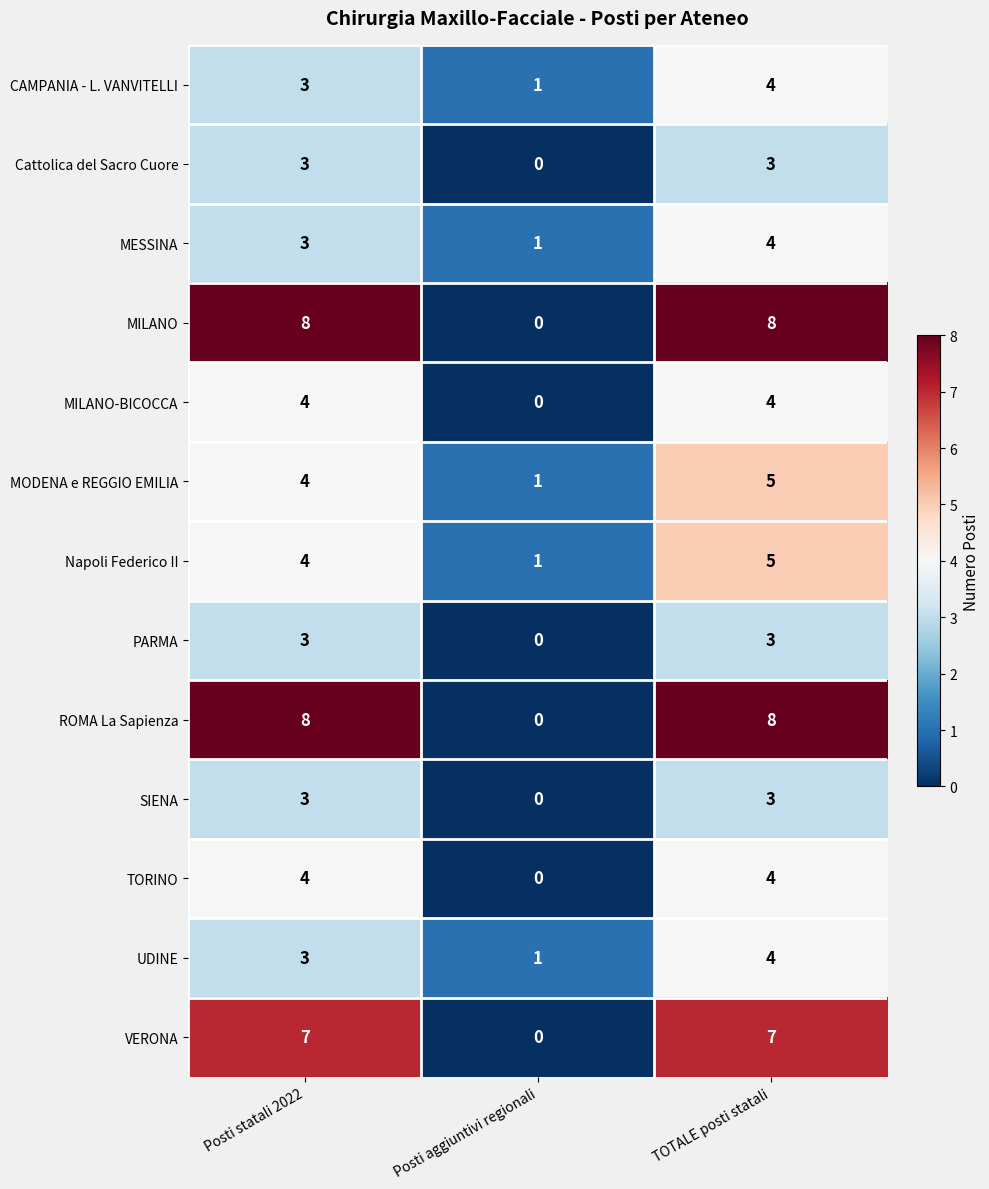

What is the total value across all series at Posti statali 2022?

57